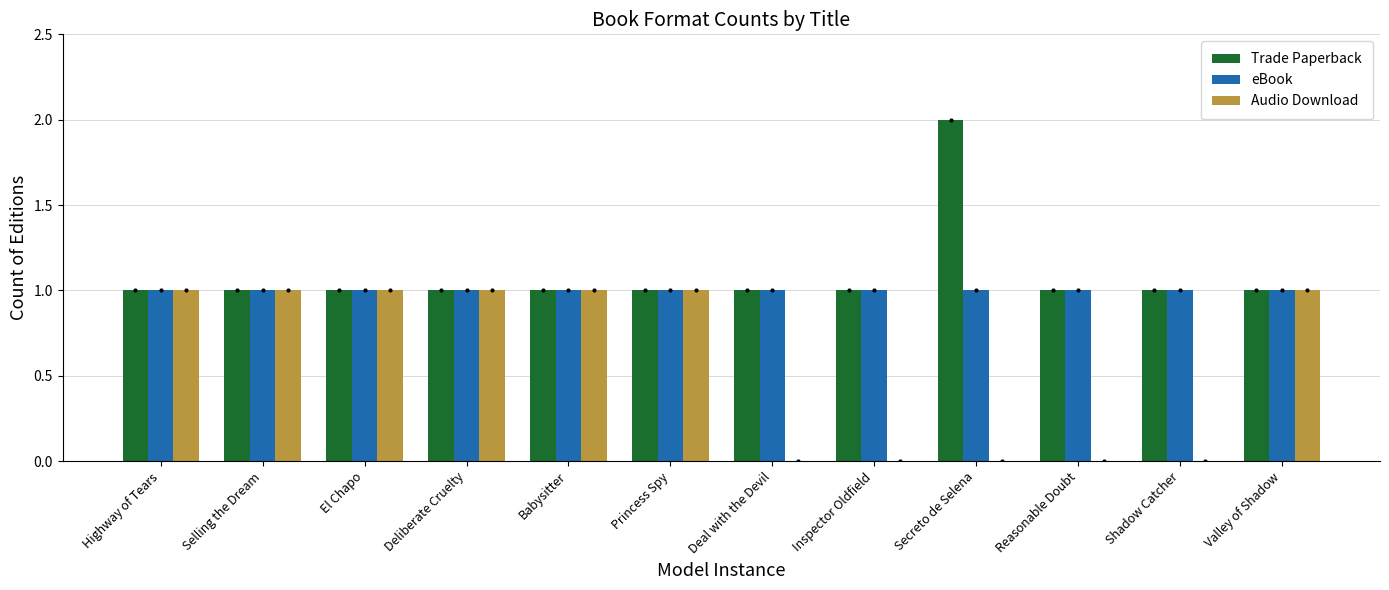

True or false: Audio Download has a value of 0 at Princess Spy.

False